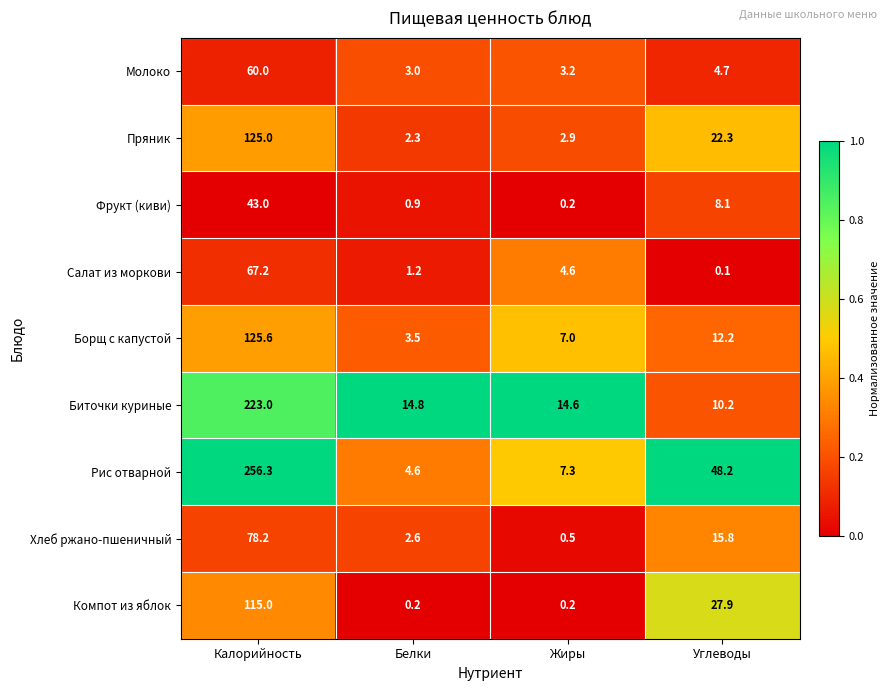

What is the difference between the Рис отварной values at Калорийность and Жиры?

249.0